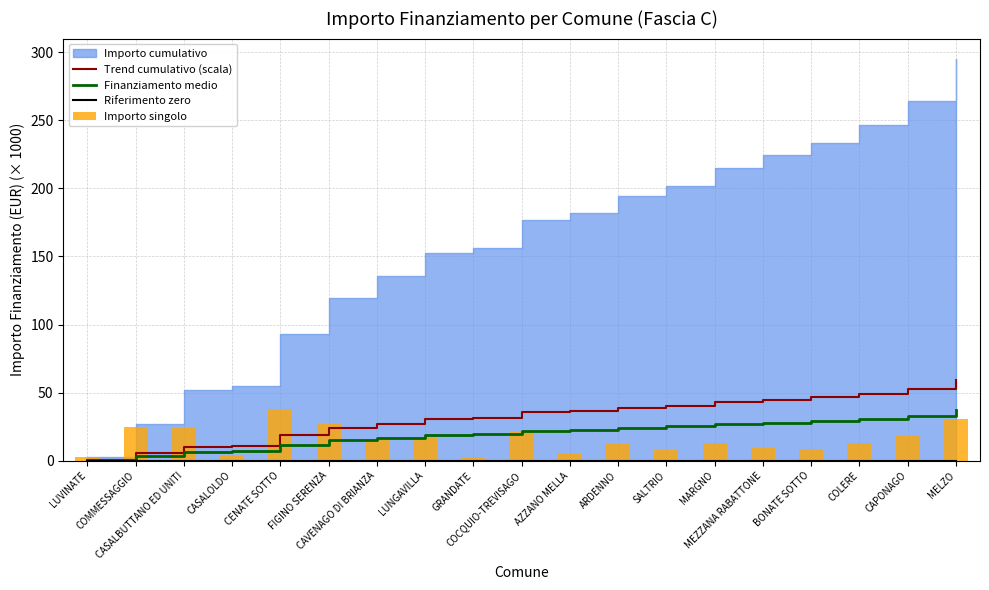

Which category has the highest value in the Importo singolo series?

CENATE SOTTO